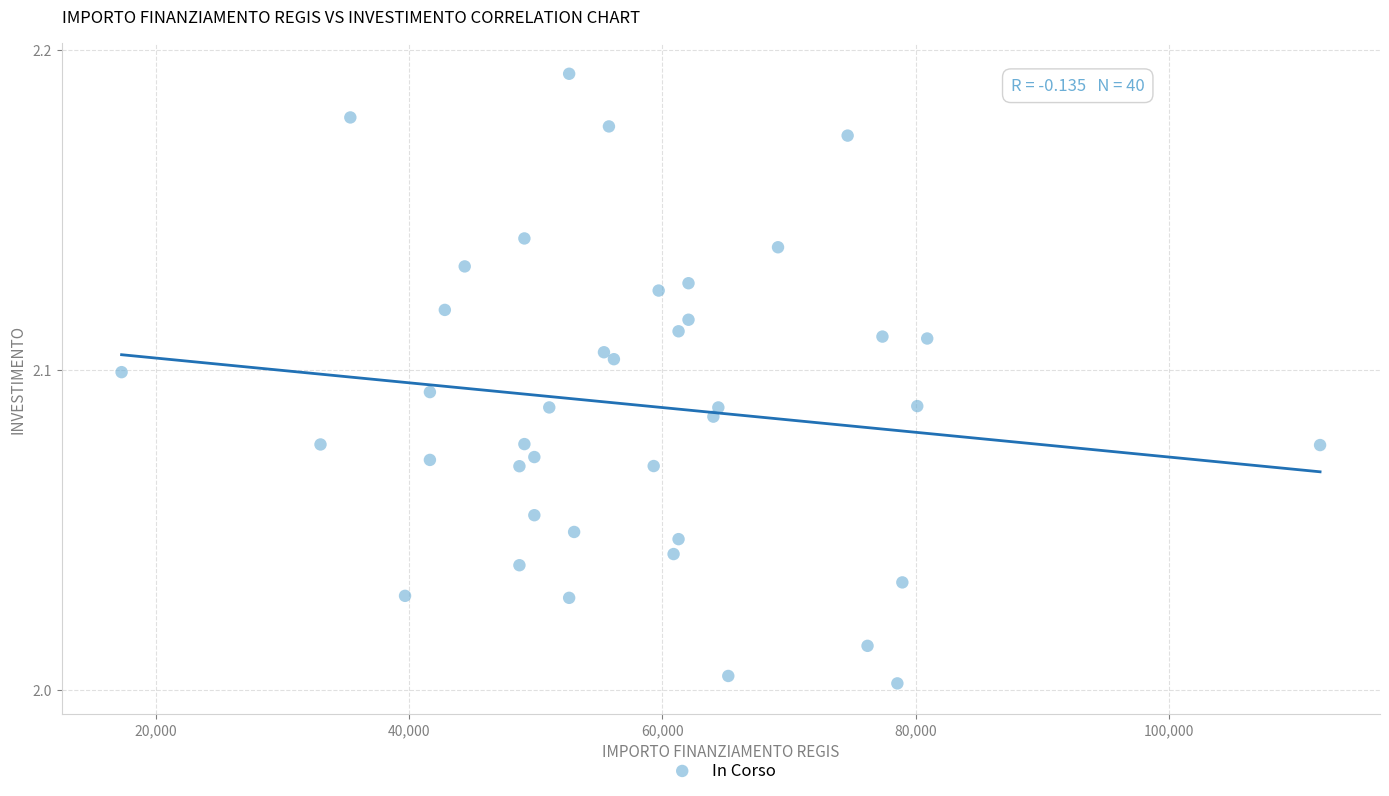

What is the range of X values (max minus min)?

94665.7